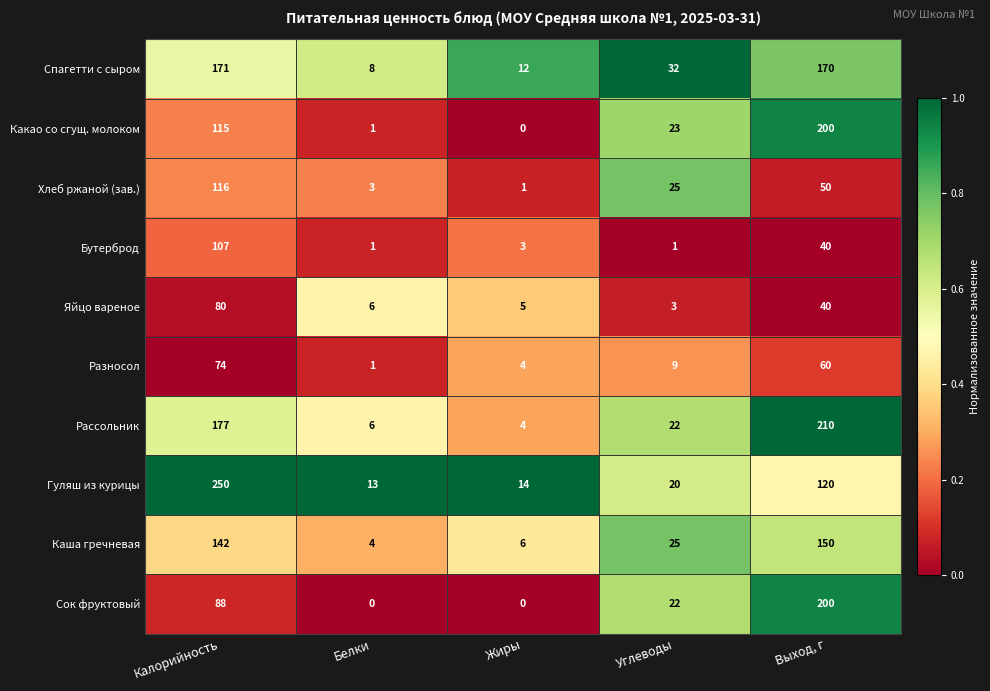

List the labels in order of Яйцо вареное value, largest first.

Калорийность, Выход, г, Белки, Жиры, Углеводы